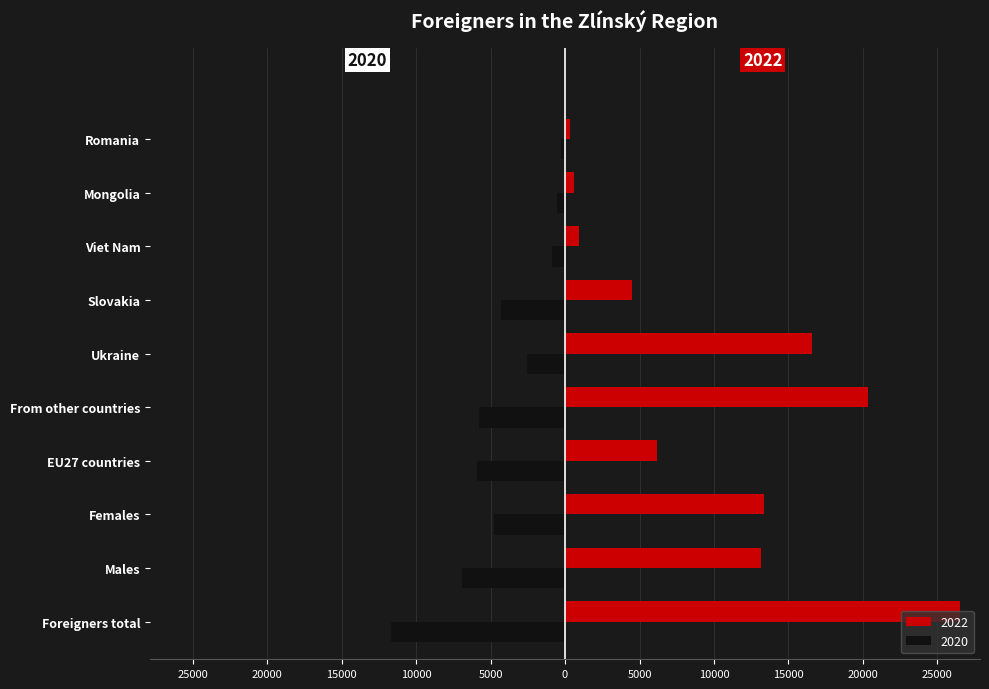

At Females, list the series in order from smallest to largest.

2020, 2022